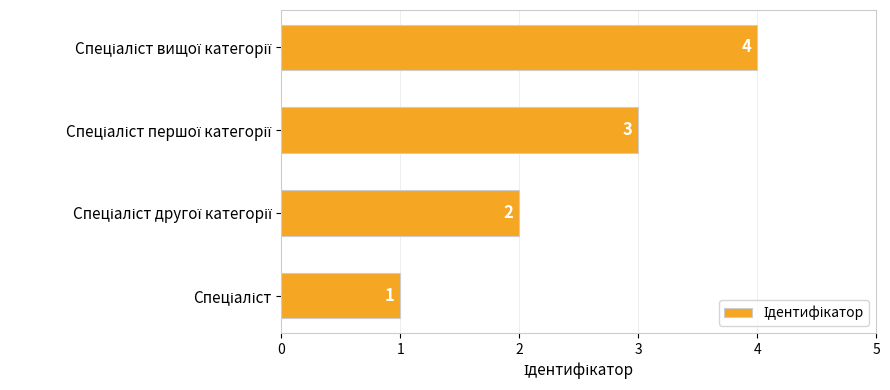

Count the number of categories in the chart.

4